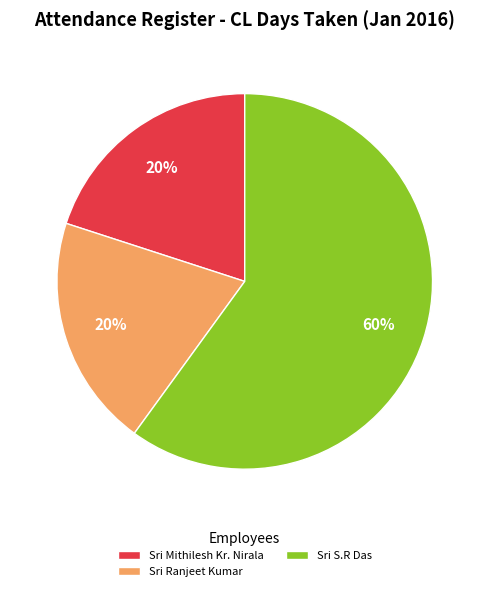

Which slice is the largest?

Sri S.R Das